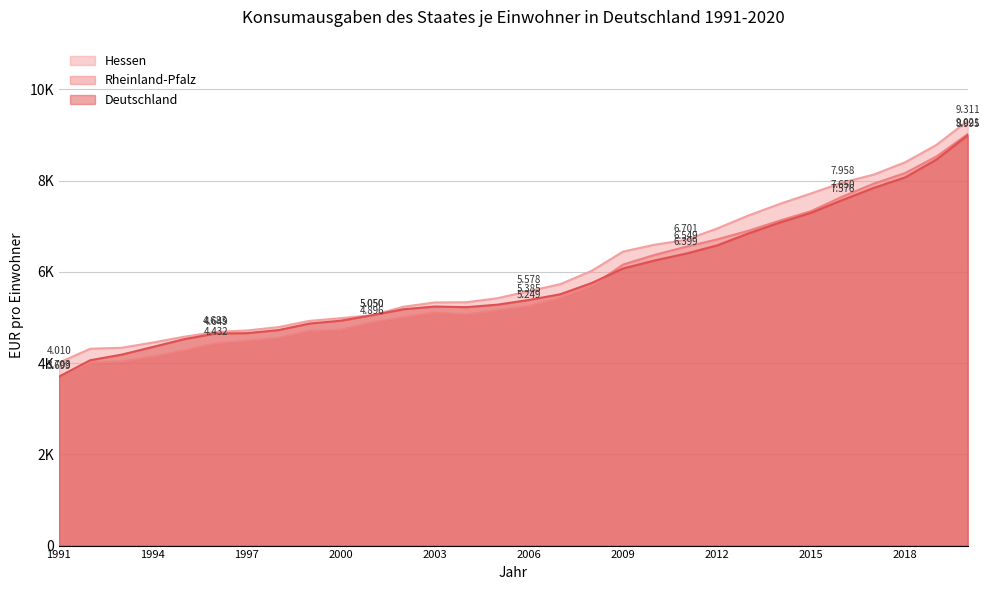

What are all the series names shown in the legend?

Hessen, Rheinland-Pfalz, Deutschland